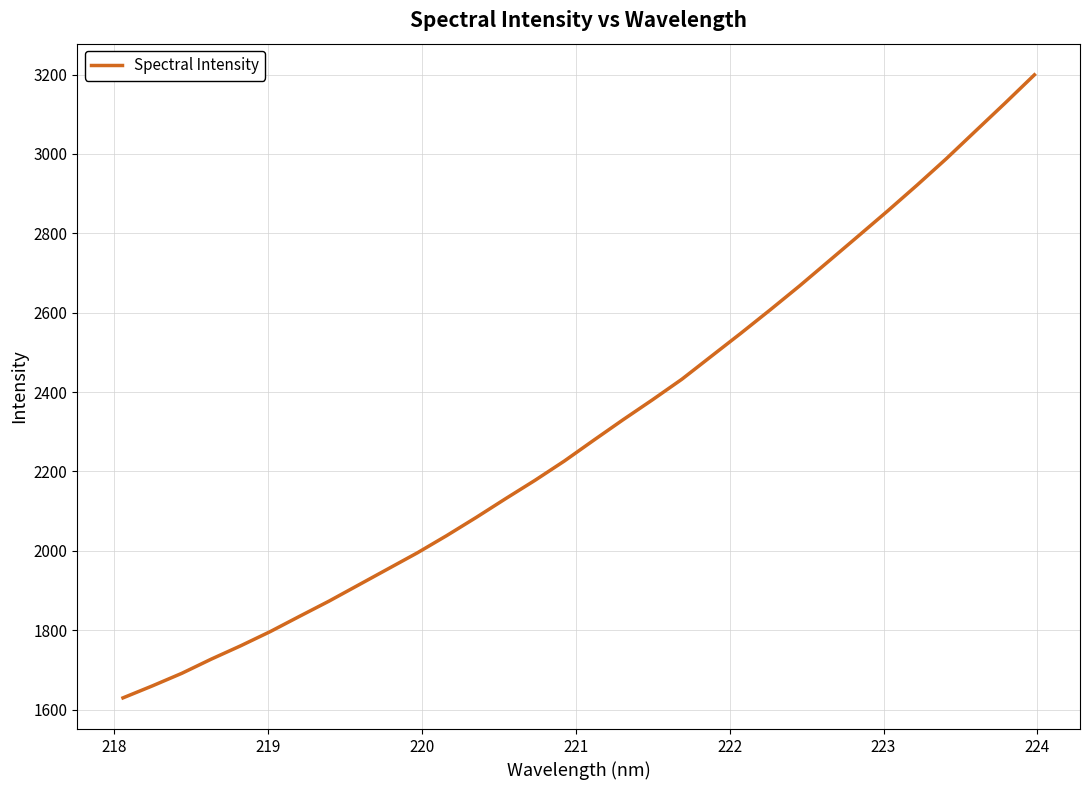

What is the maximum value shown in the chart?

3199.5